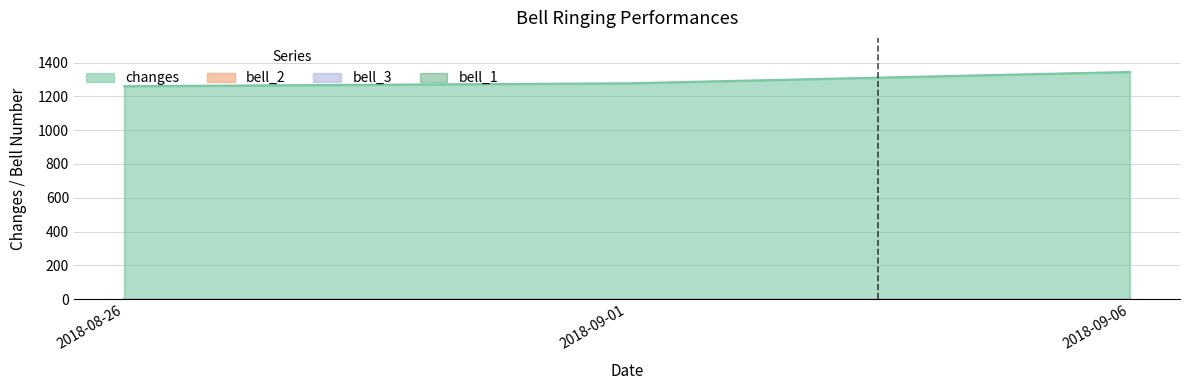

The bell_1 series shows 2 at 2018-08-26. True or false?

False